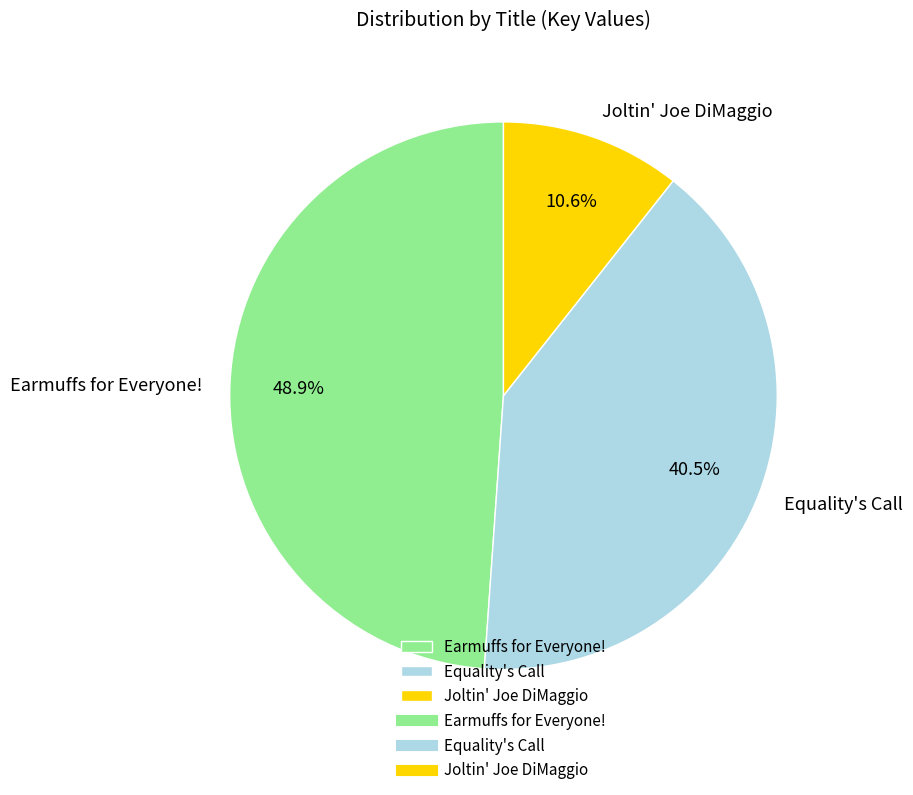

Approximately how many times larger is the value at Equality's Call compared to Joltin' Joe DiMaggio?

3.8